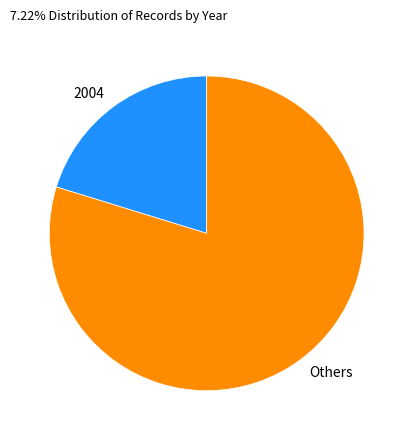

True or false: Others accounts for 80% of the total.

True